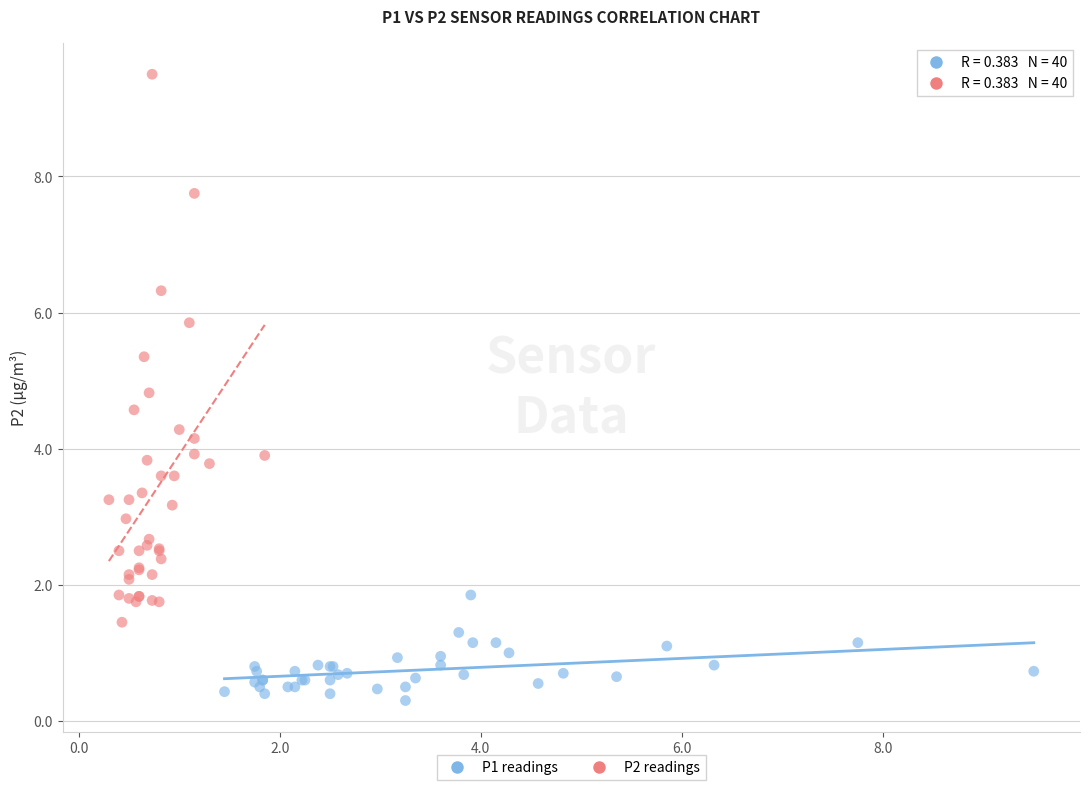

Which series reaches the minimum Y coordinate?

P1 readings